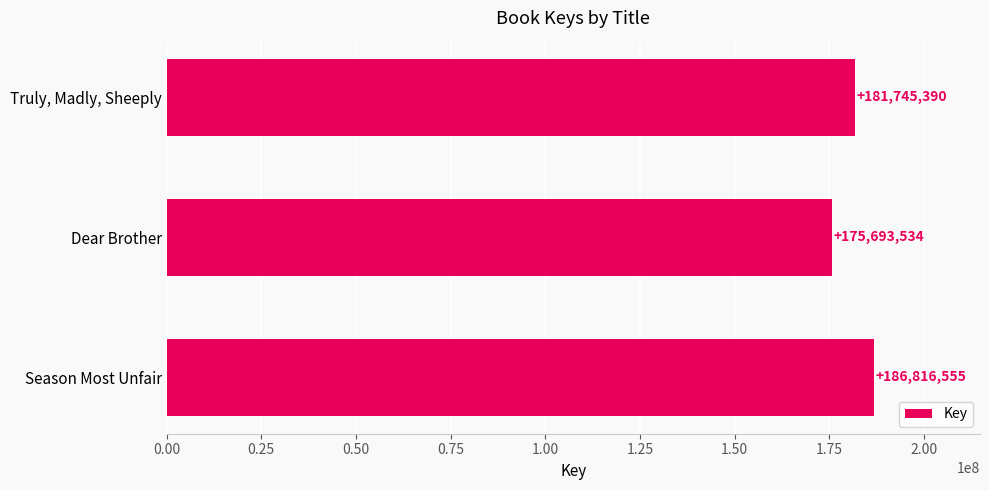

What is the value of the 1st bar from the top?

181745390